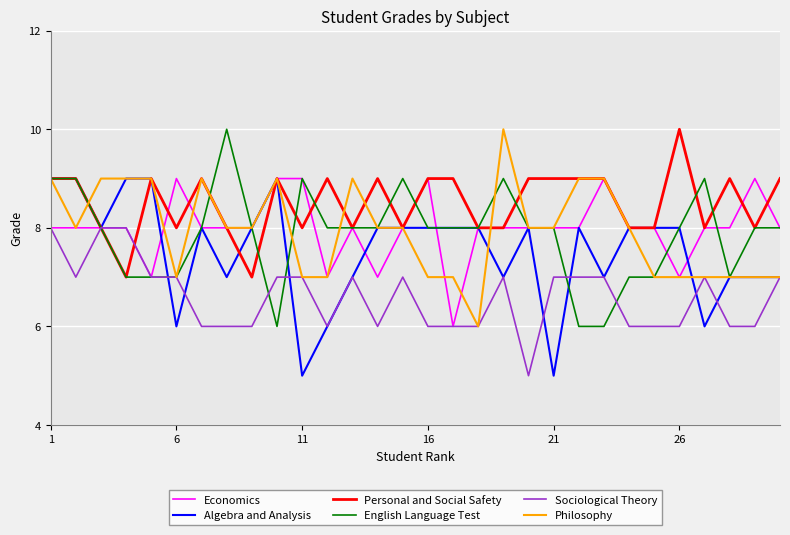

What is the highest value of the Algebra and Analysis series?

9